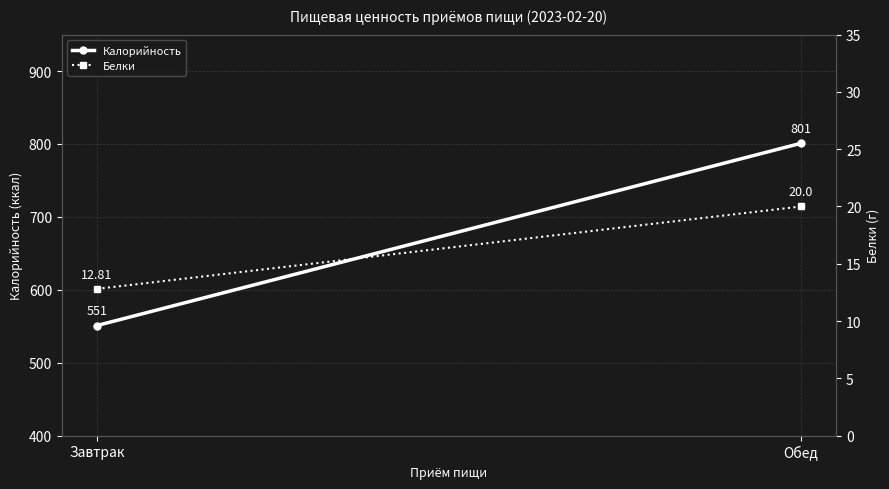

How many categories are shown in the chart?

2